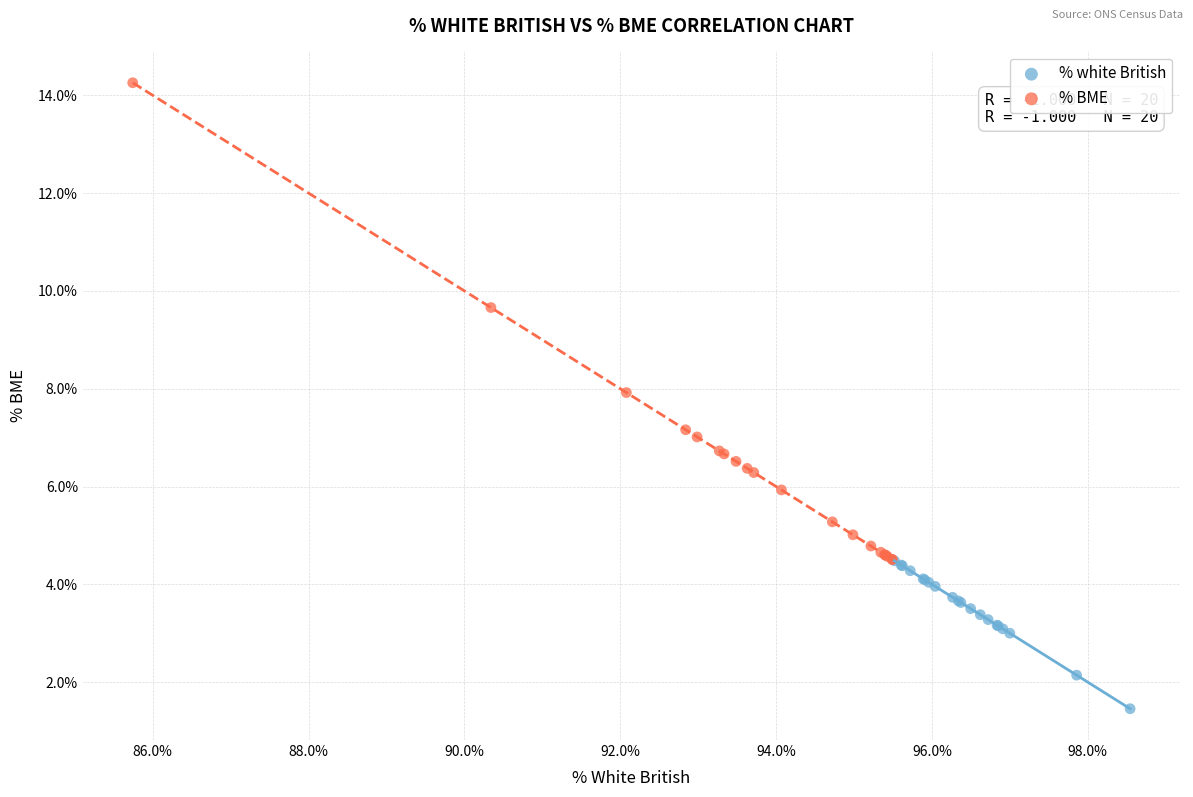

Which series contains the lowest Y value?

% white British